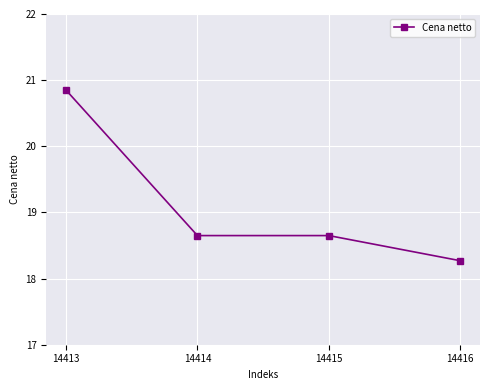

Approximately how many times larger is the value at 14413 compared to 14416?

1.1